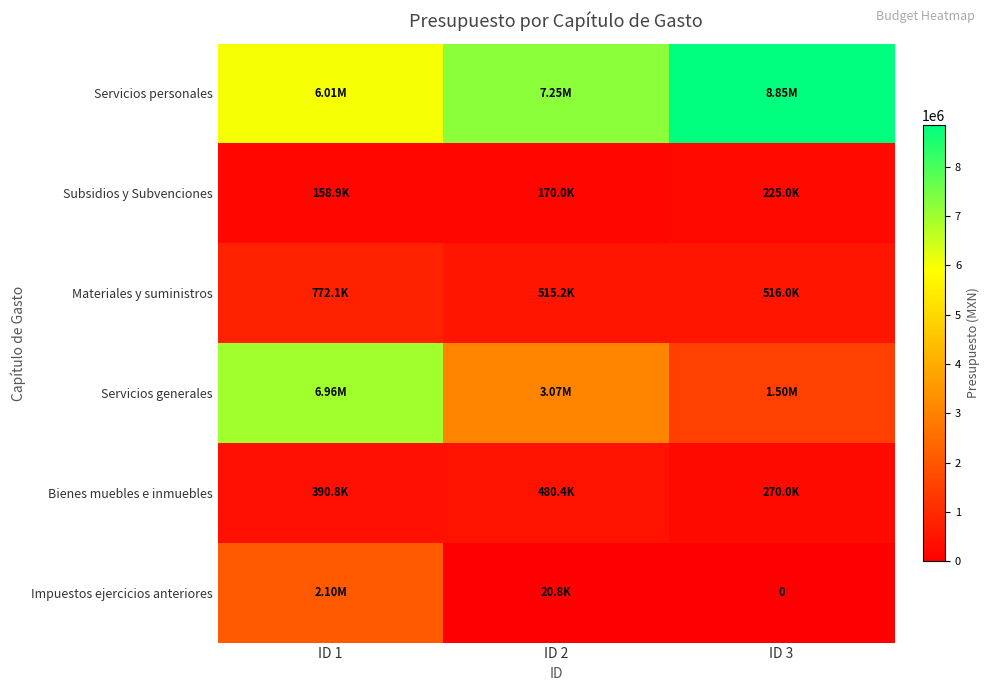

Which category has the highest value across all series?

ID 3